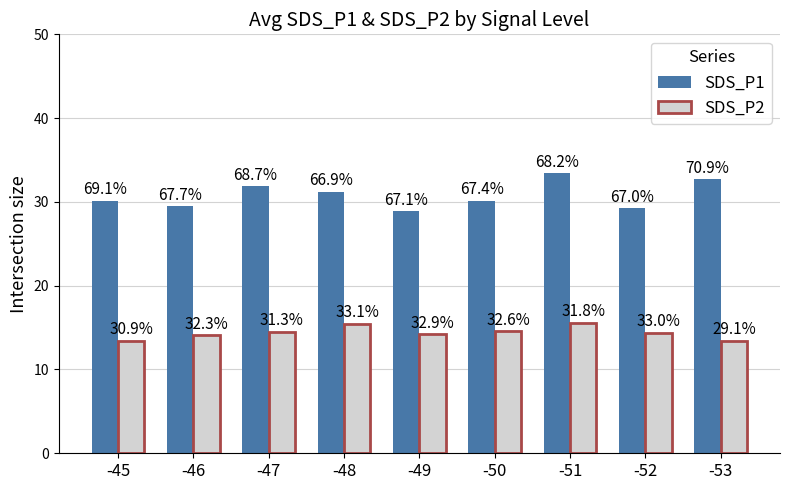

Which series changed the most between -51 and -52?

SDS_P1